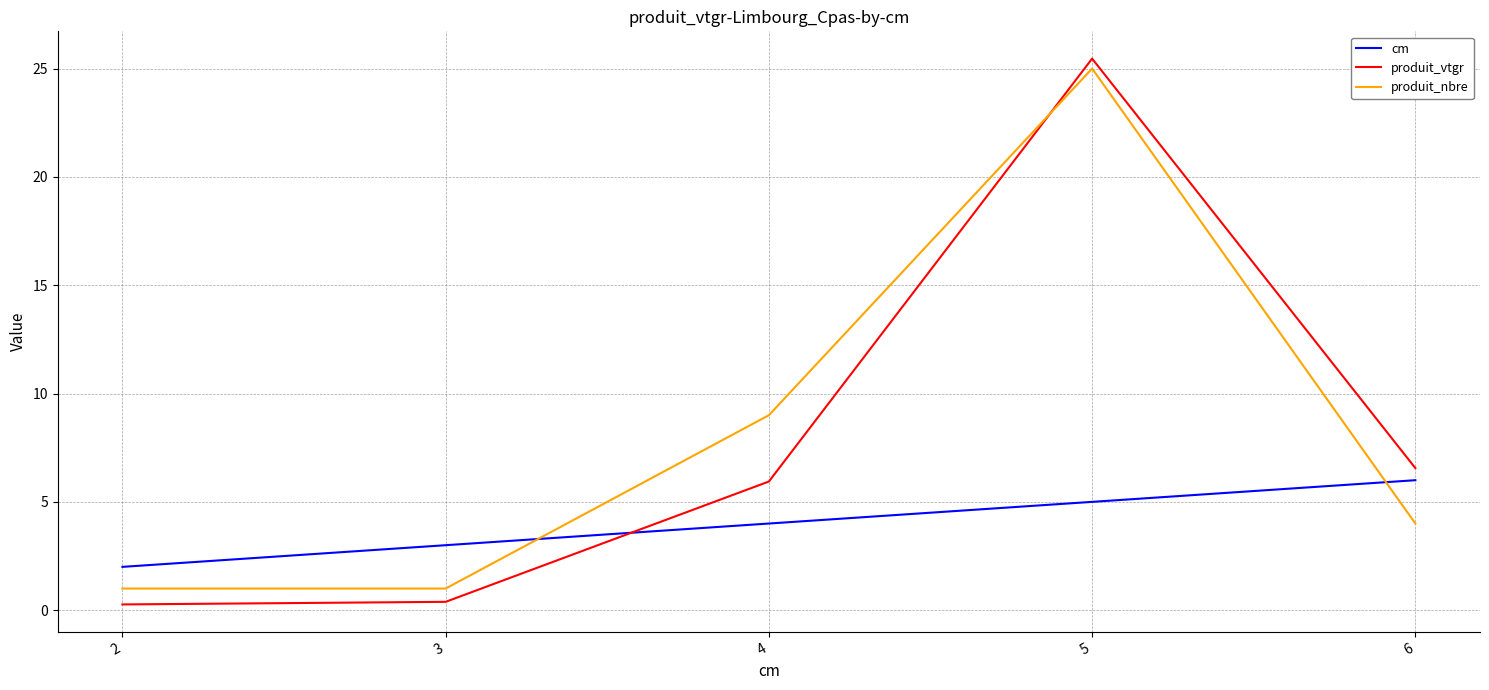

What is the total value across all series at 3?

4.4